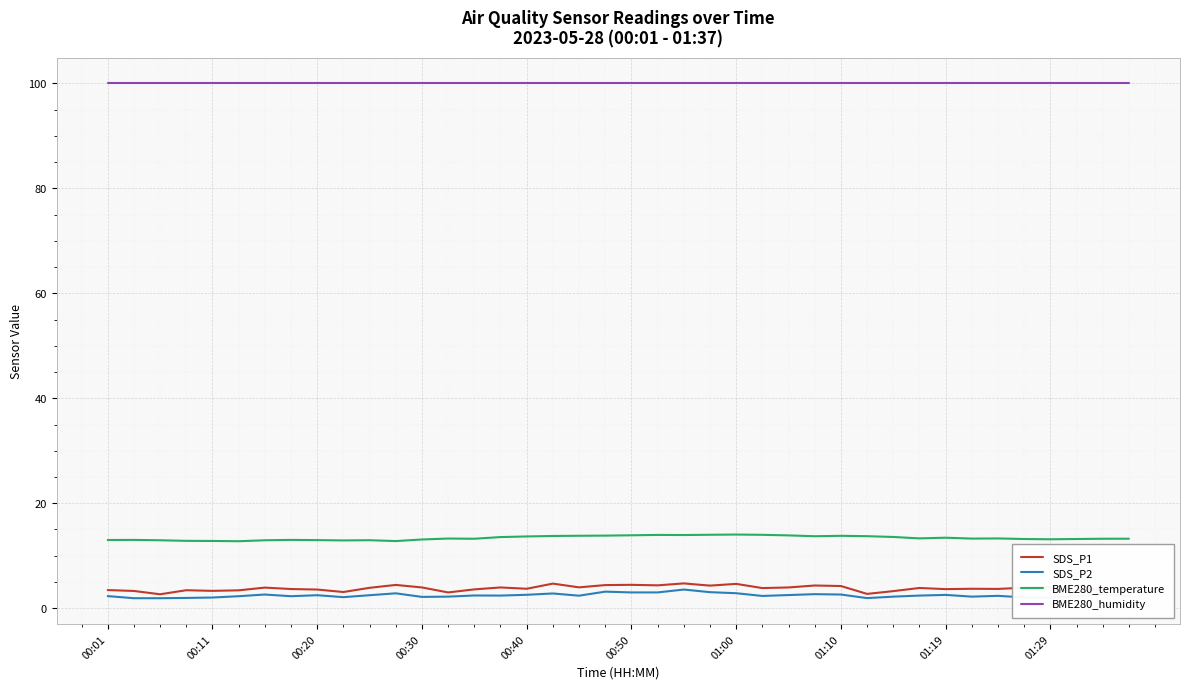

True or false: BME280_humidity and SDS_P2 intersect in this chart.

False